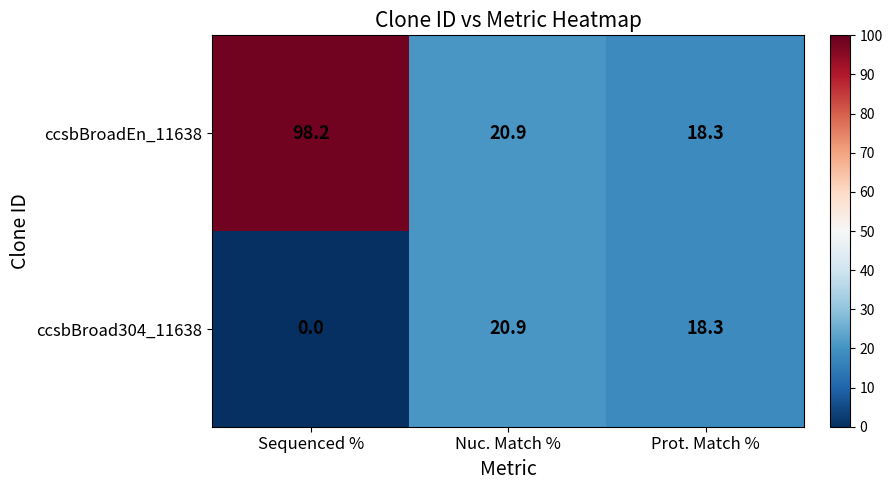

Reading left to right, transcribe all the data shown in this chart.

ccsbBroadEn_11638: Sequenced %=98.2	Nuc. Match %=20.9	Prot. Match %=18.3
ccsbBroad304_11638: Sequenced %=0.0	Nuc. Match %=20.9	Prot. Match %=18.3